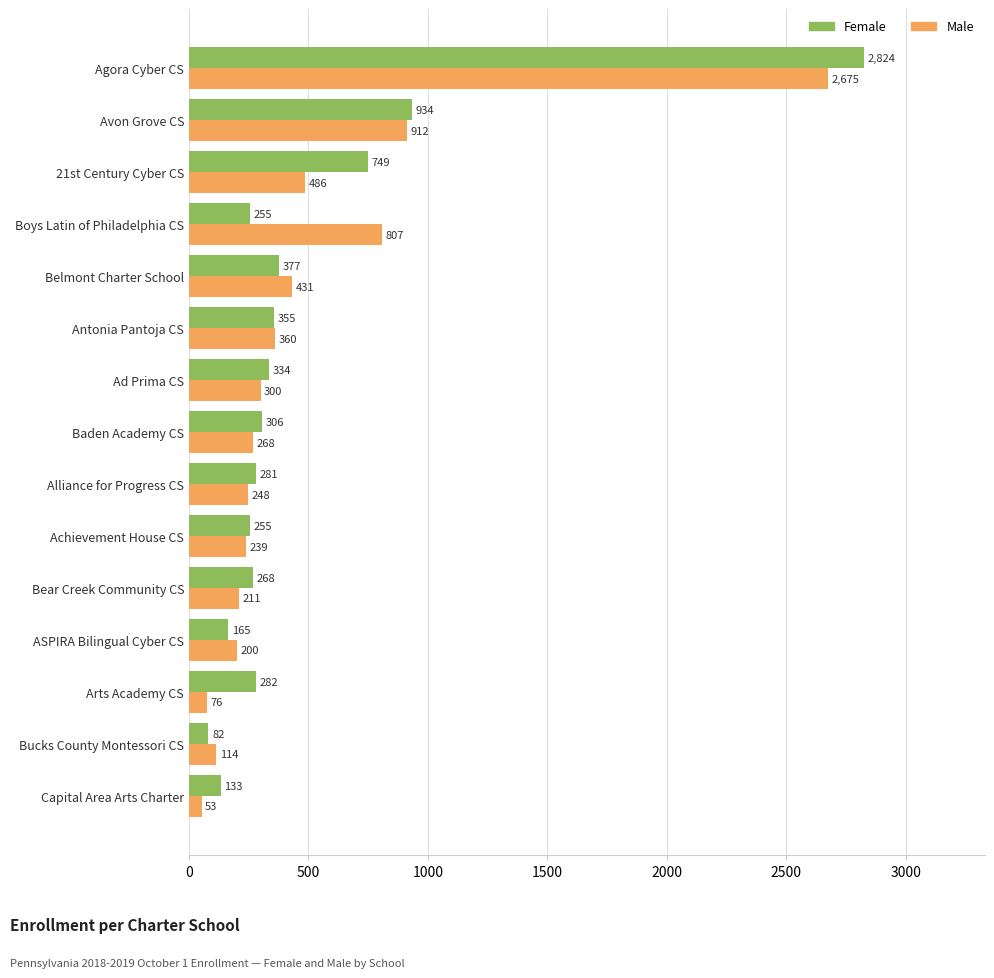

What is the greatest value displayed?

2824